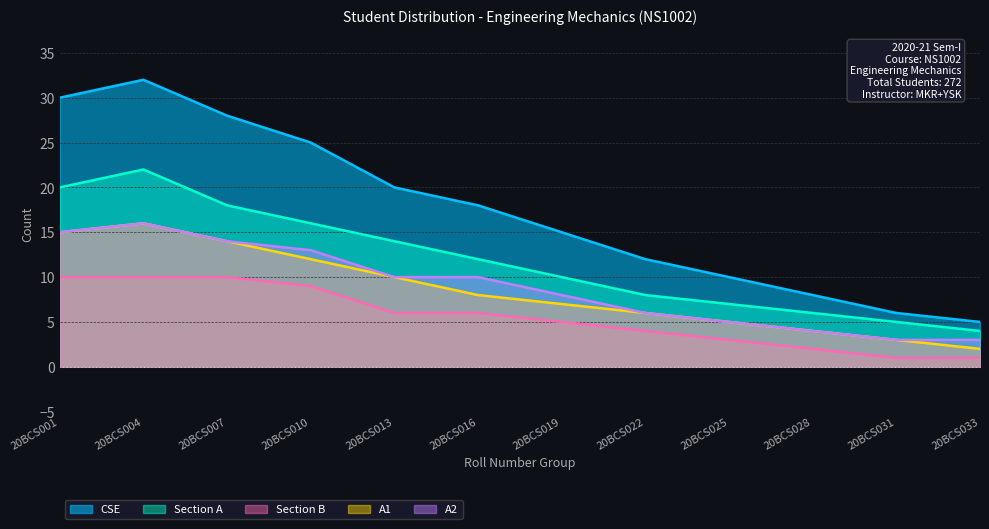

List the labels in order of Section B value, largest first.

20BCS001, 20BCS004, 20BCS007, 20BCS010, 20BCS013, 20BCS016, 20BCS019, 20BCS022, 20BCS025, 20BCS028, 20BCS031, 20BCS033